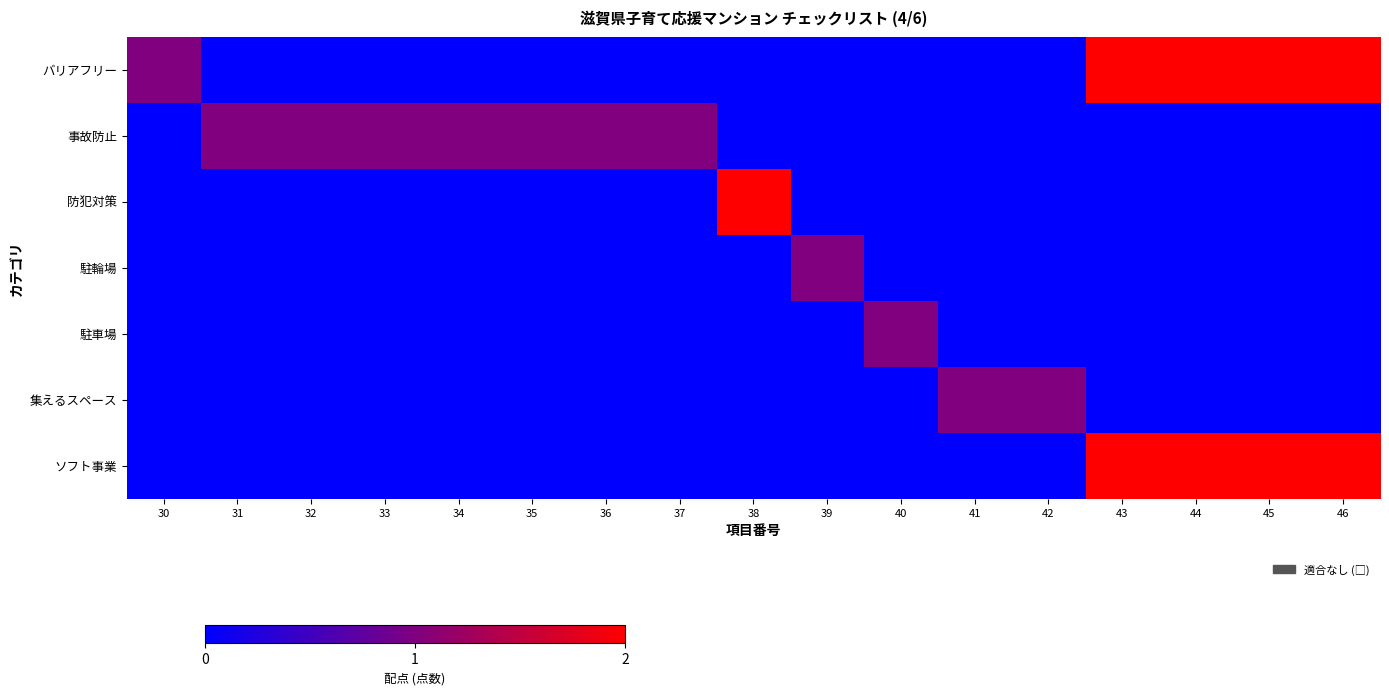

Which has a higher value, 33 or 46?

46